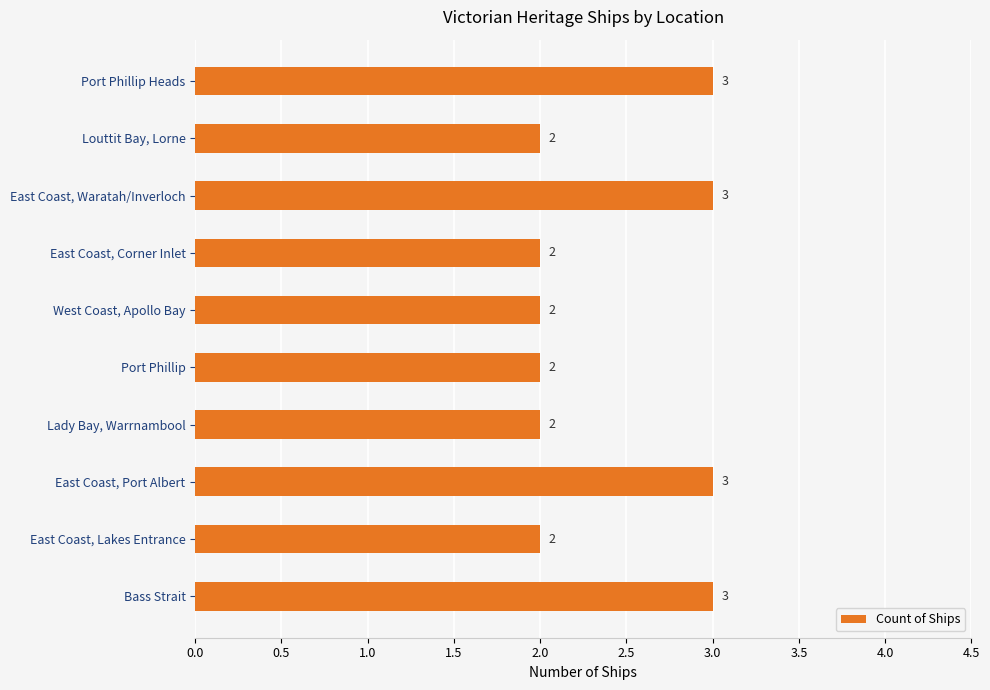

True or false: the data shows 1 at East Coast, Corner Inlet.

False